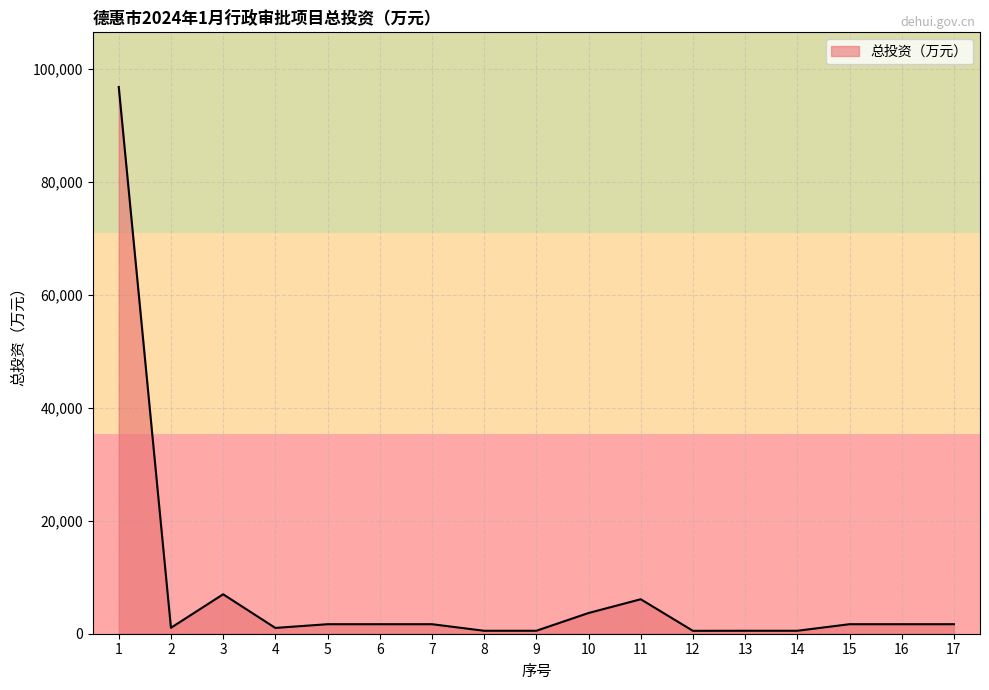

What is the difference between the maximum and minimum values?

96335.1